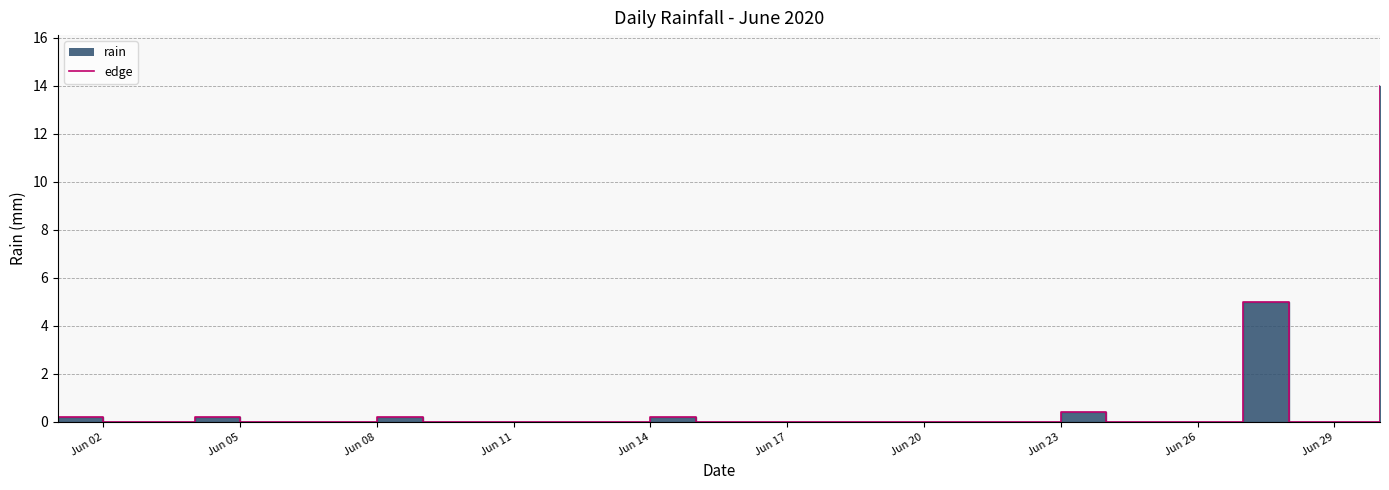

Count the number of values greater than 0.

7